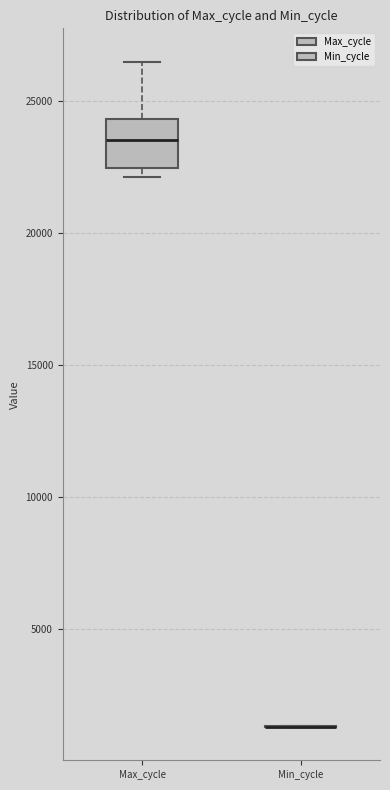

Reading left to right, read every box against the y-axis: the position of its median line, the range the box covers, and the ends of its whiskers. The values are not printed on the chart, so give them approximately, as read against the axis.

Max_cycle: median 23500, box 22500 to 24500, whiskers 22000 to 26500
Min_cycle: box collapsed to a line at 1500, whiskers 1500 to 1500